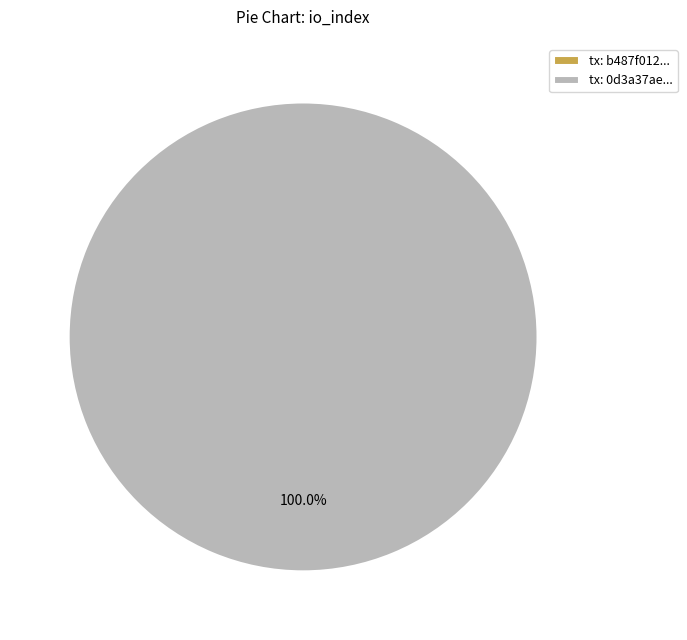

What is the change in value from Row 0 (io_index=0) to Row 1 (io_index=6)?

+6